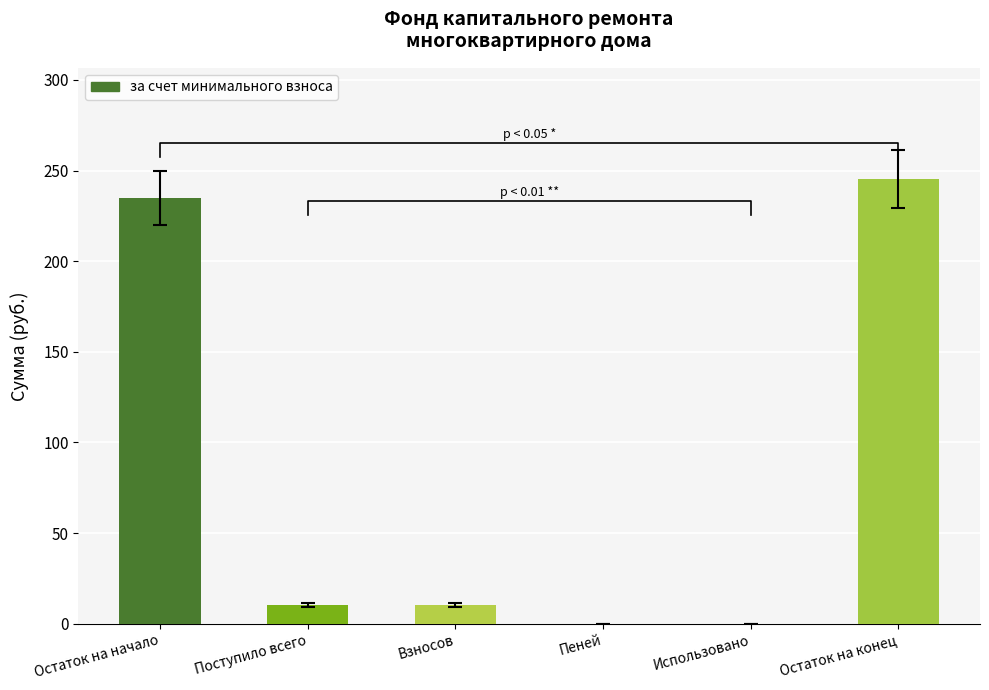

Approximately how many times larger is the value at Остаток на начало compared to Взносов?

22.5